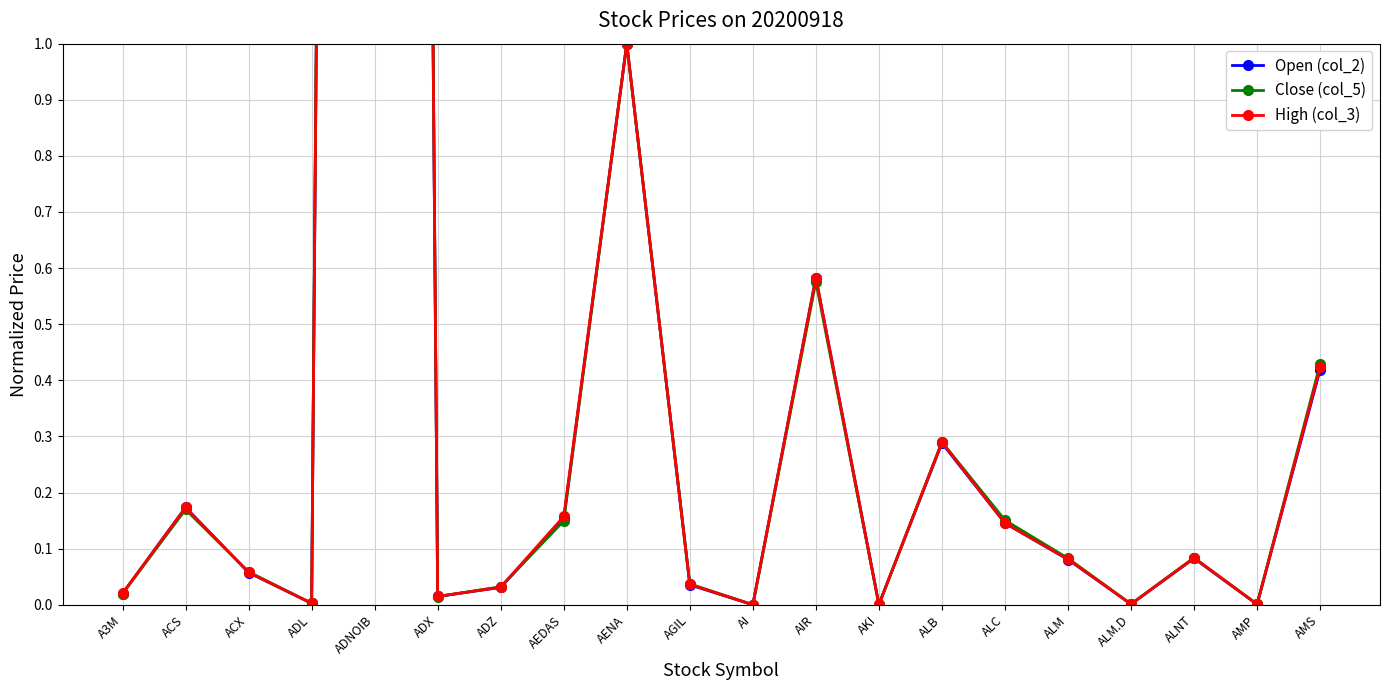

What is the maximum value shown in the chart?

13.8